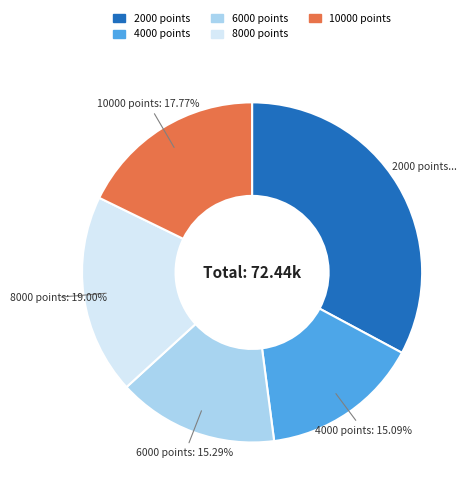

How much of the chart is everything except 10000 points?

82.2%